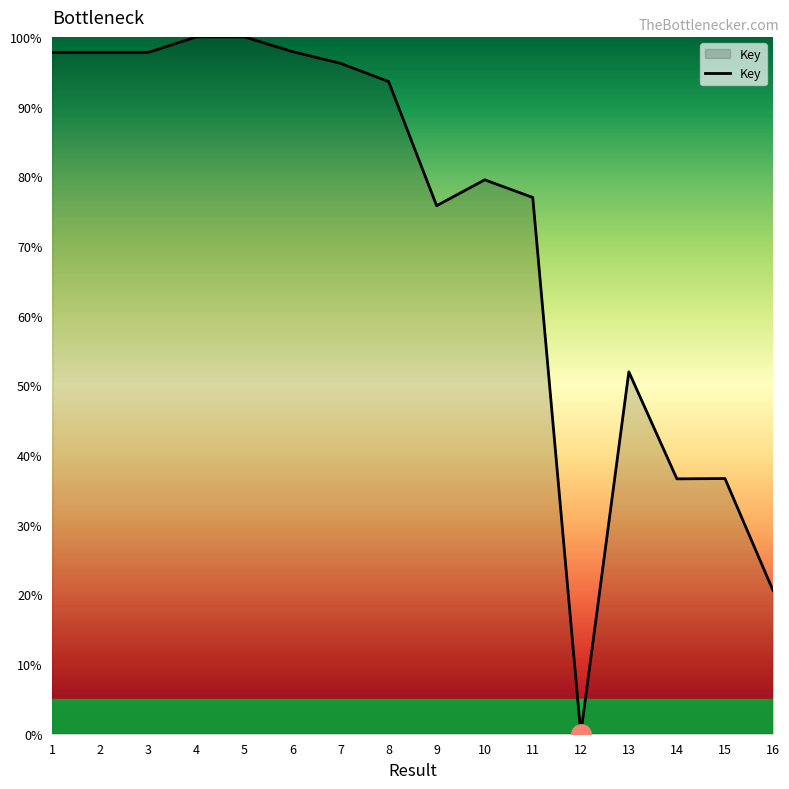

Approximately how many times larger is the value at 9 compared to 11?

1.0